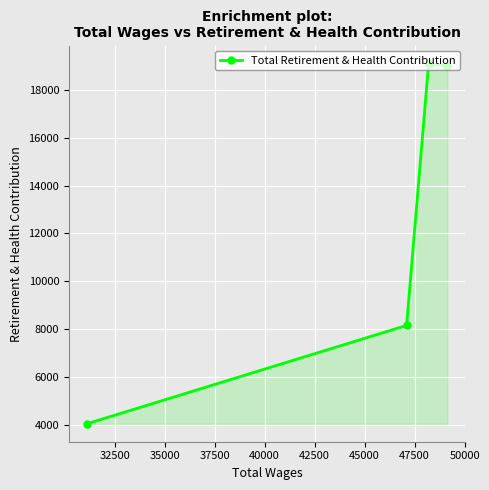

What is the average value?

12578